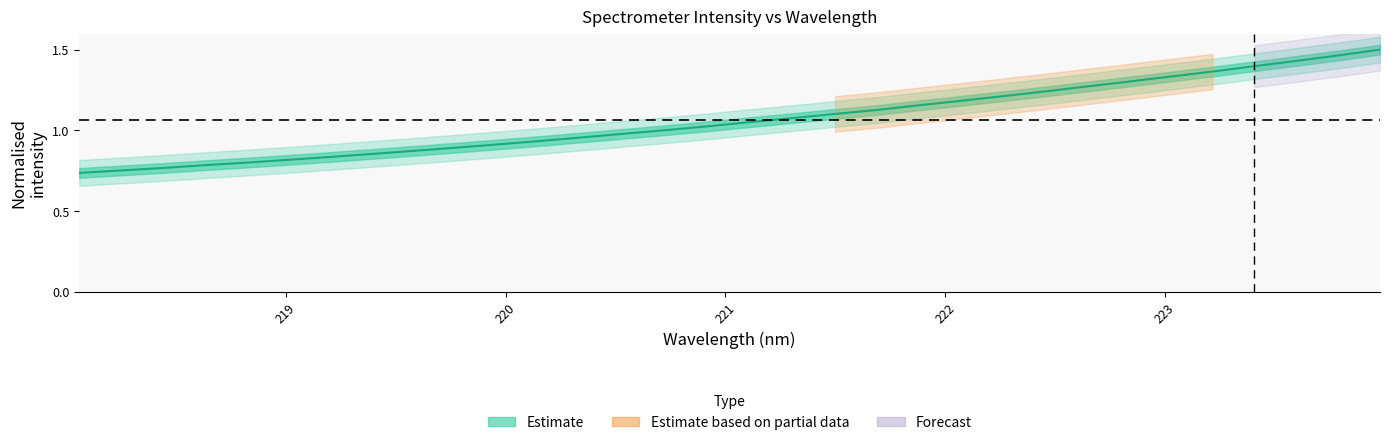

Is it true that the value at 16 is 0.6?

False